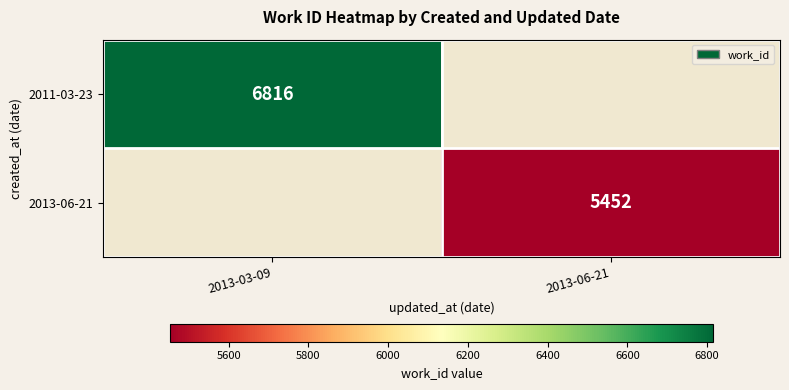

True or false: 2011-03-23 has a value of 6816 at 2013-03-09.

True